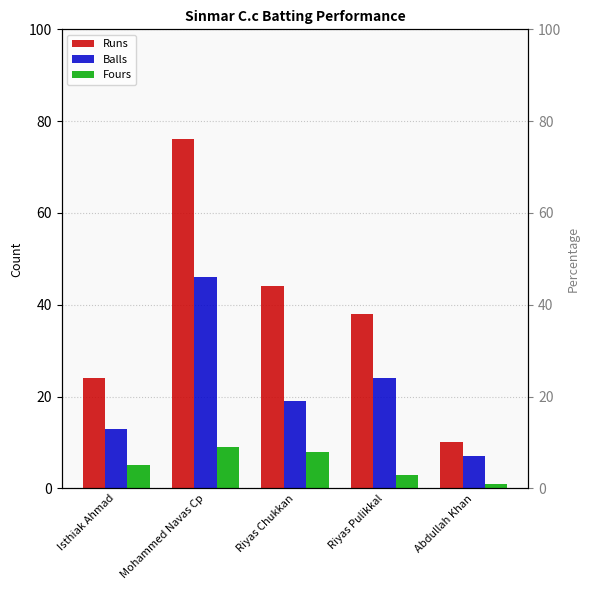

How many categories are shown in the chart?

5